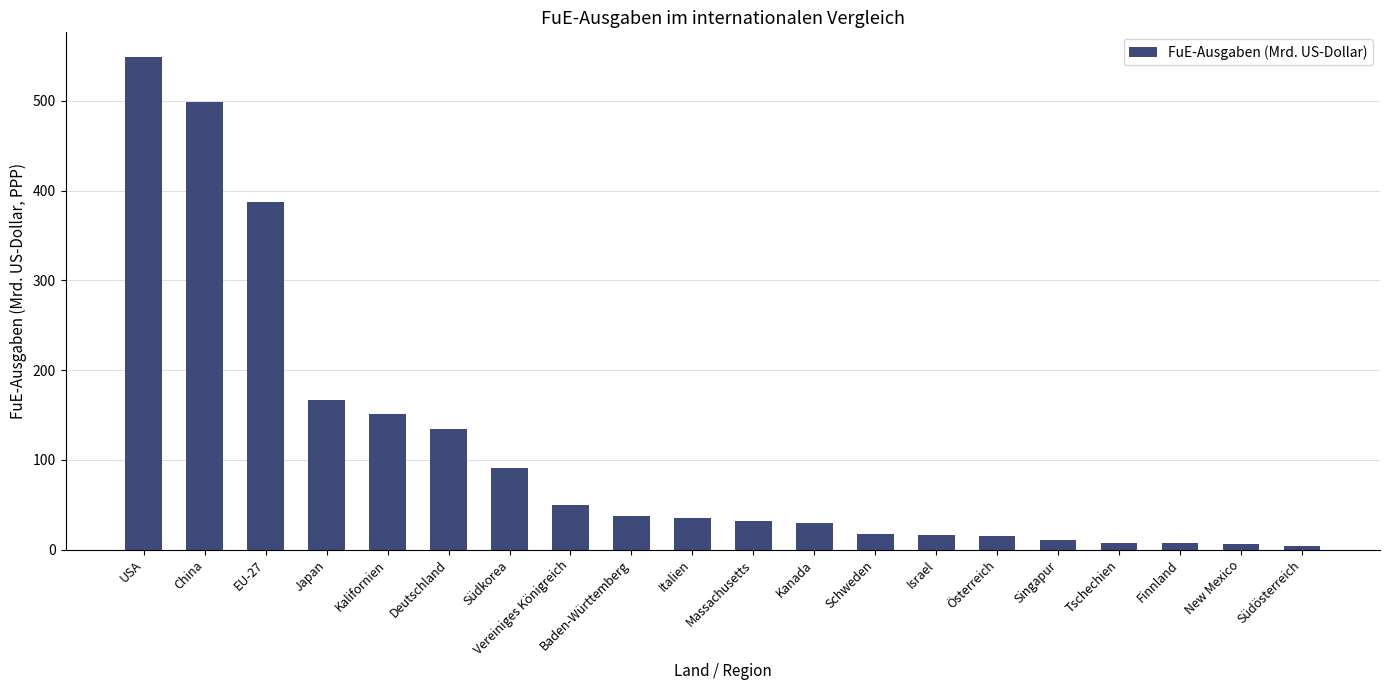

What is the label of the 20th bar from the left?

Südösterreich